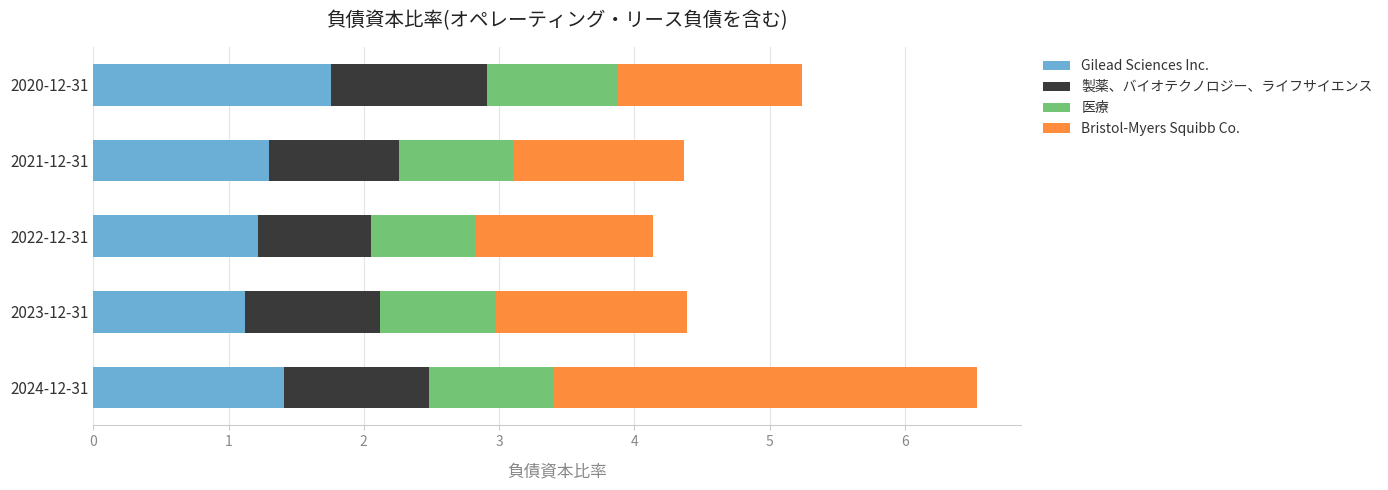

Is it true that Gilead Sciences Inc. equals 1.8 at 2020-12-31?

True